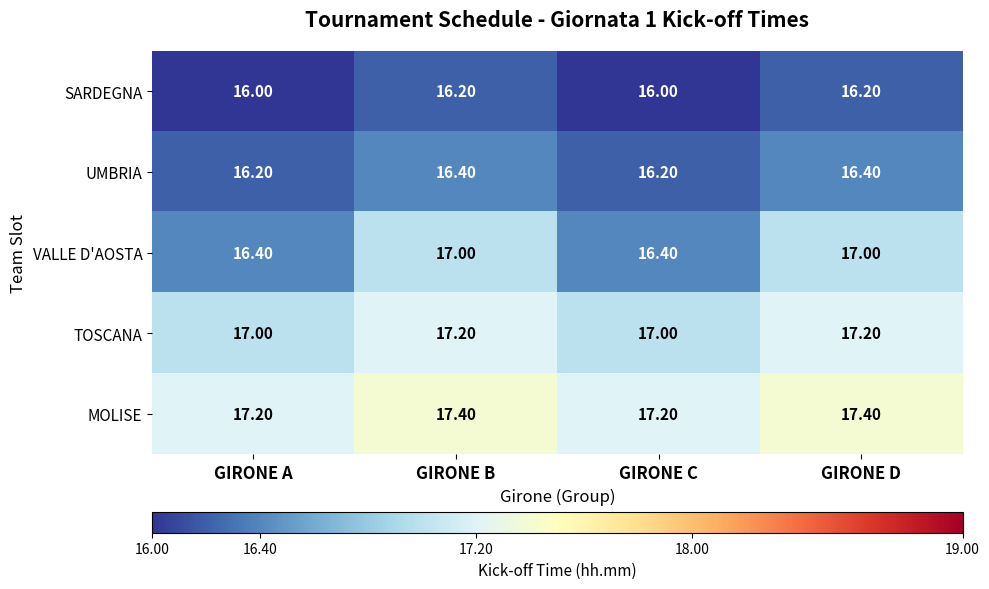

Which series has the largest total across all categories?

MOLISE